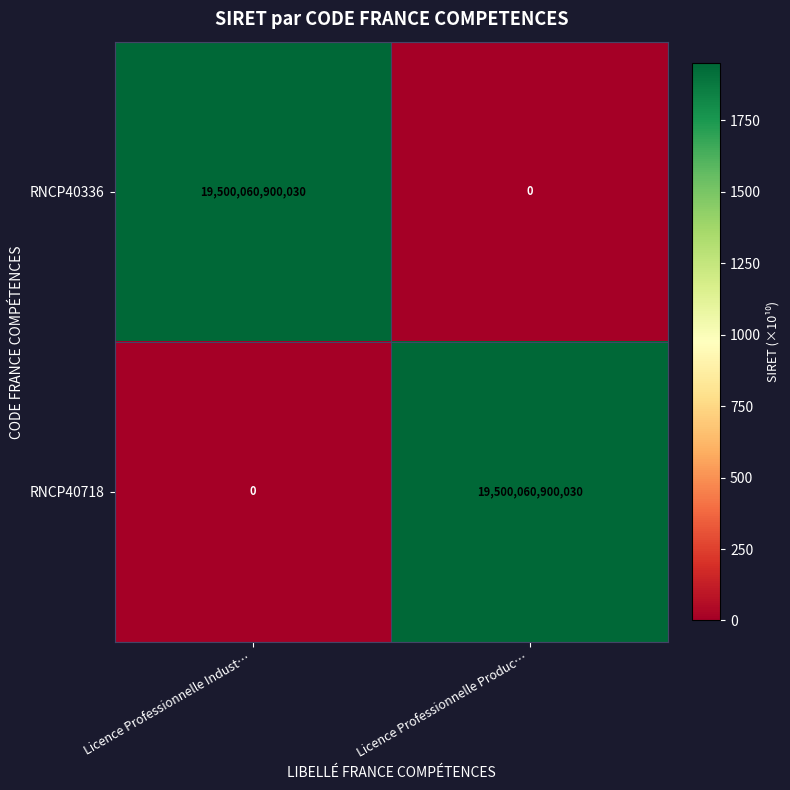

What is the difference between the RNCP40718 values at Licence Professionnelle Produc… and Licence Professionnelle Indust…?

19500060900030